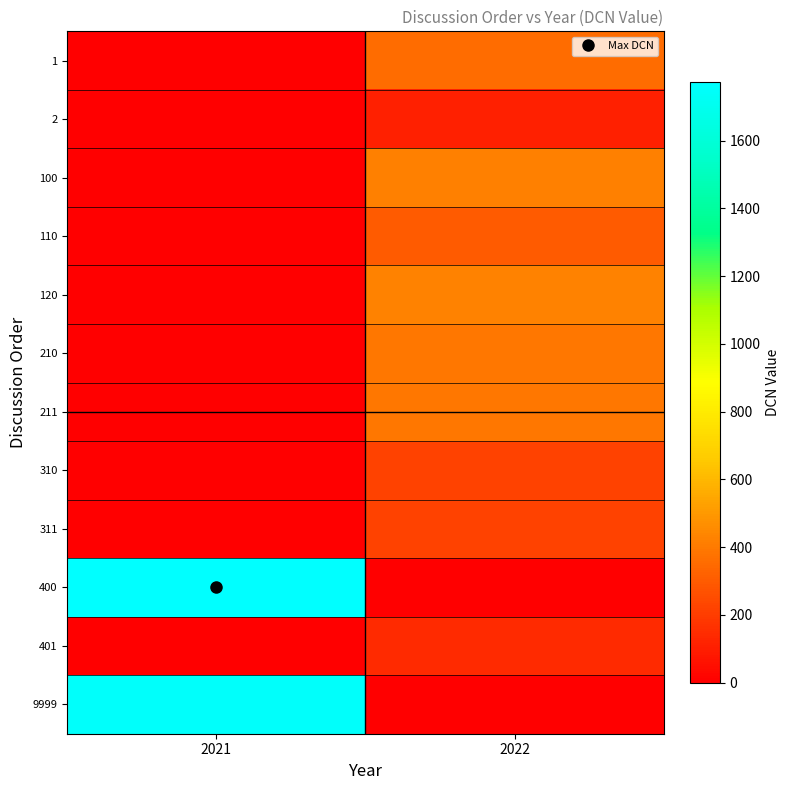

Which label corresponds to the largest value in the chart?

2021